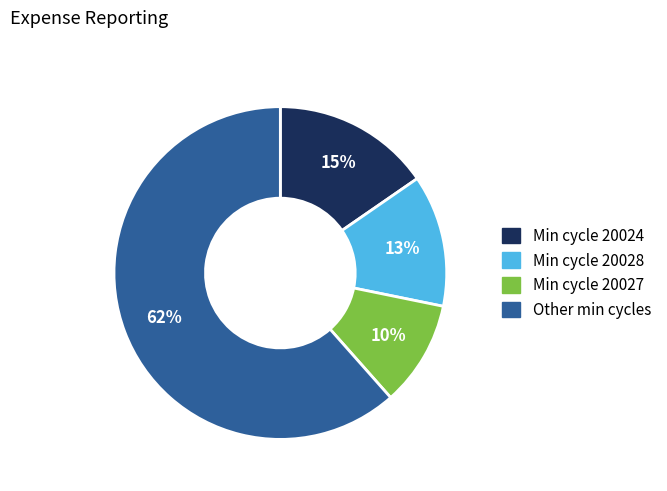

Count the number of slices in the pie.

4